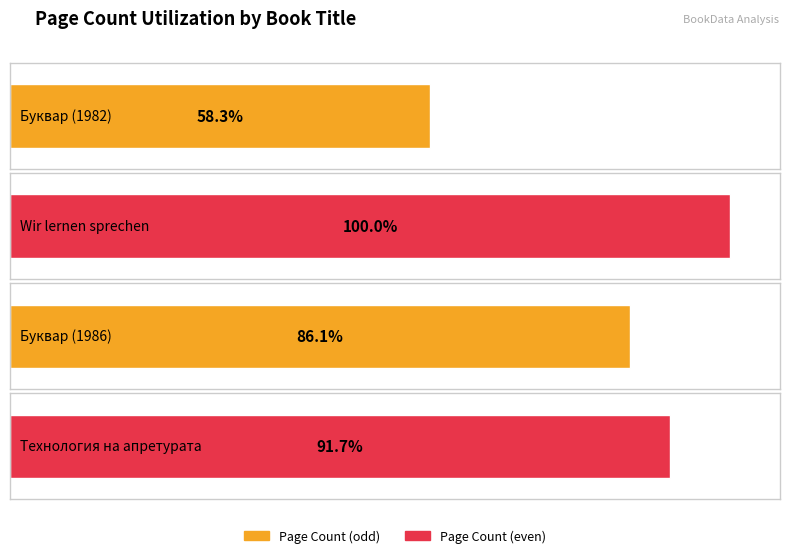

What is the label of the 3rd bar from the right?

Wir lernen sprechen